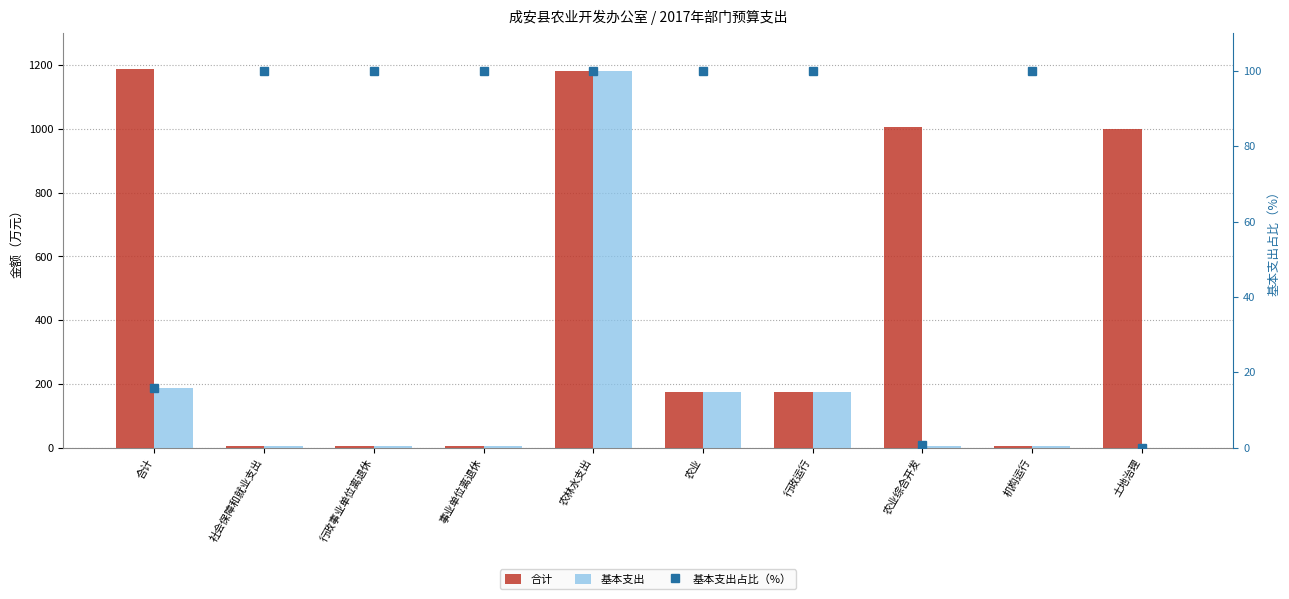

What is the difference between the maximum and minimum values in the 合计 series?

1181.0